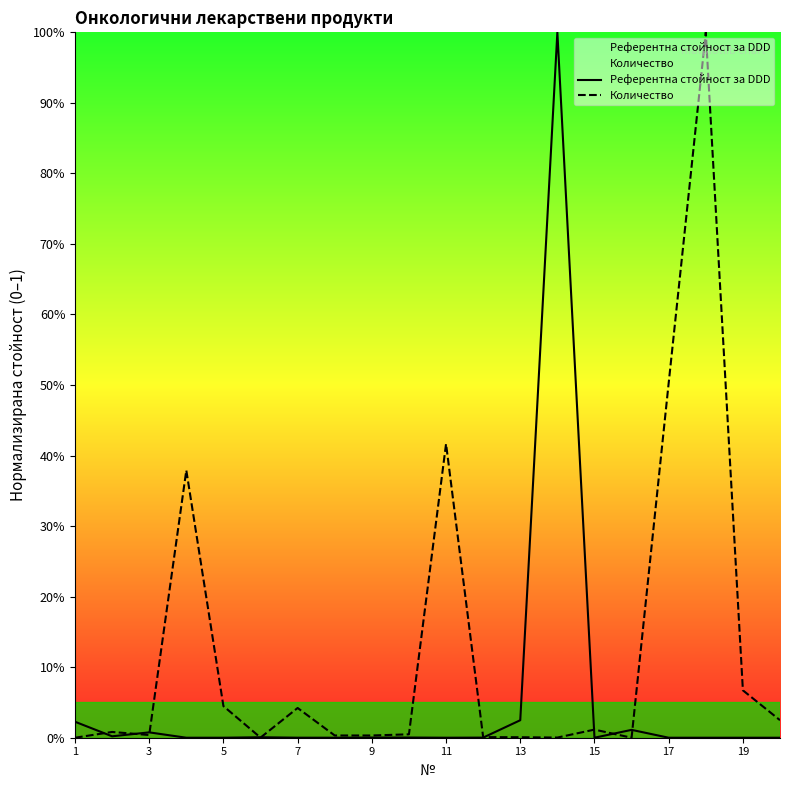

Is it true that Количество equals -0.4 at 1?

False